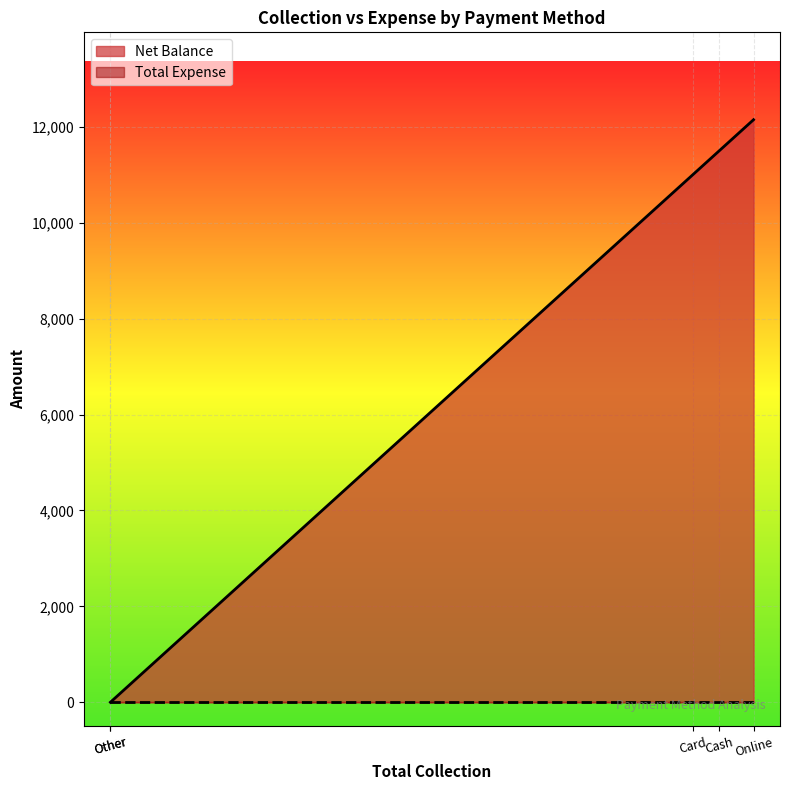

What position from the left is Online?

4